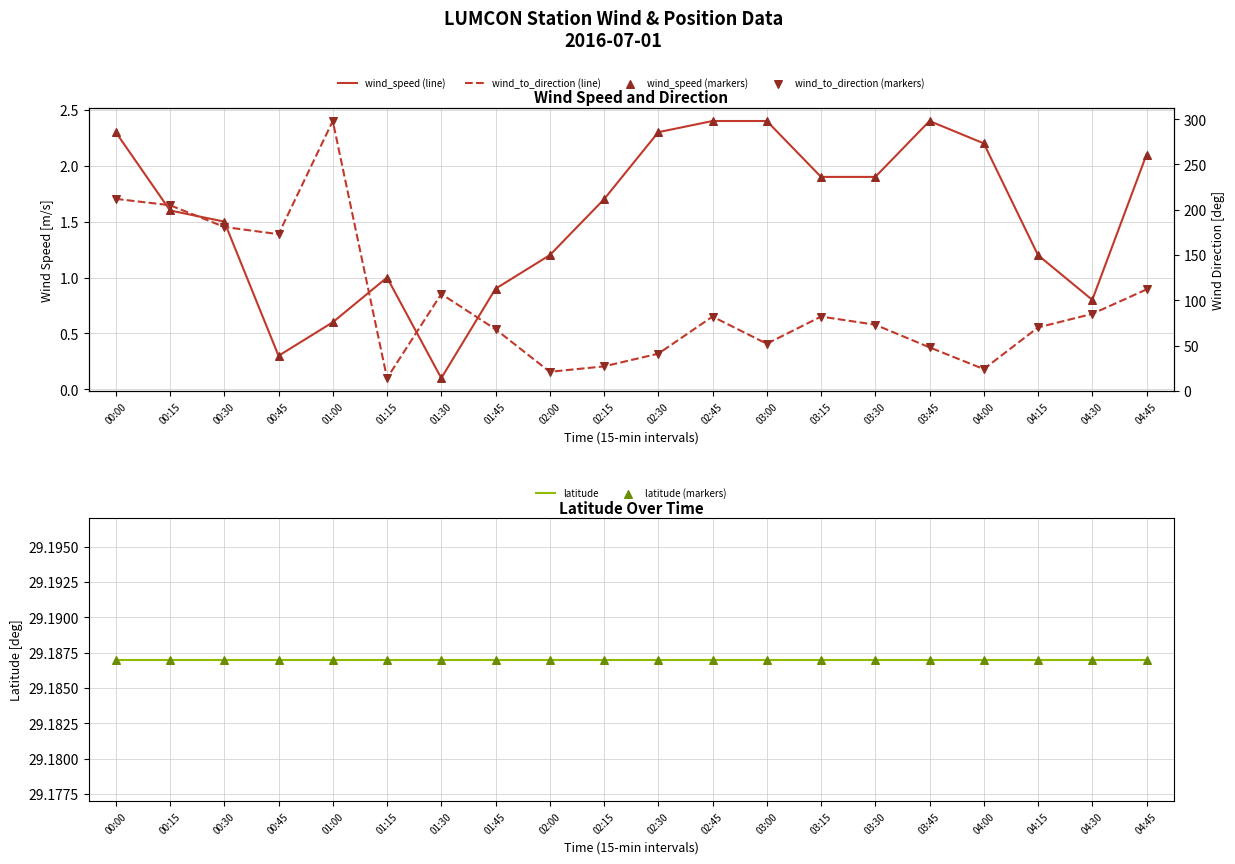

What is the total value across all series at 02:45?

227.2